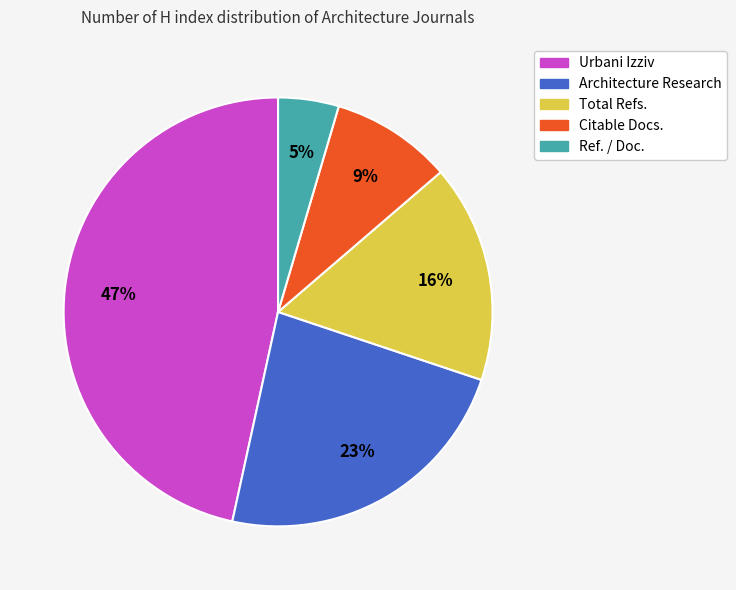

How many segments does this pie chart have?

5